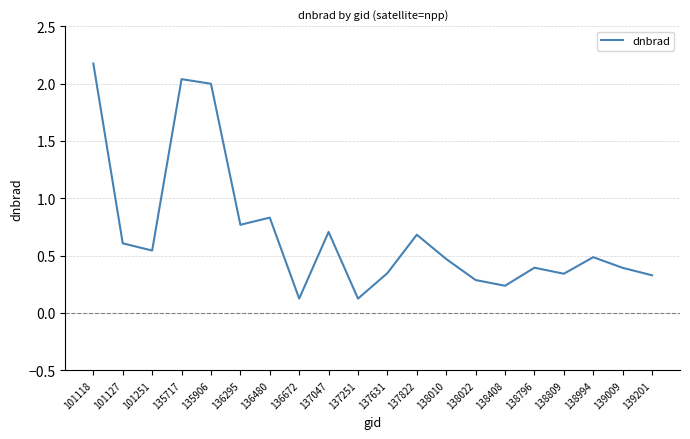

How many lines are shown in the chart?

1